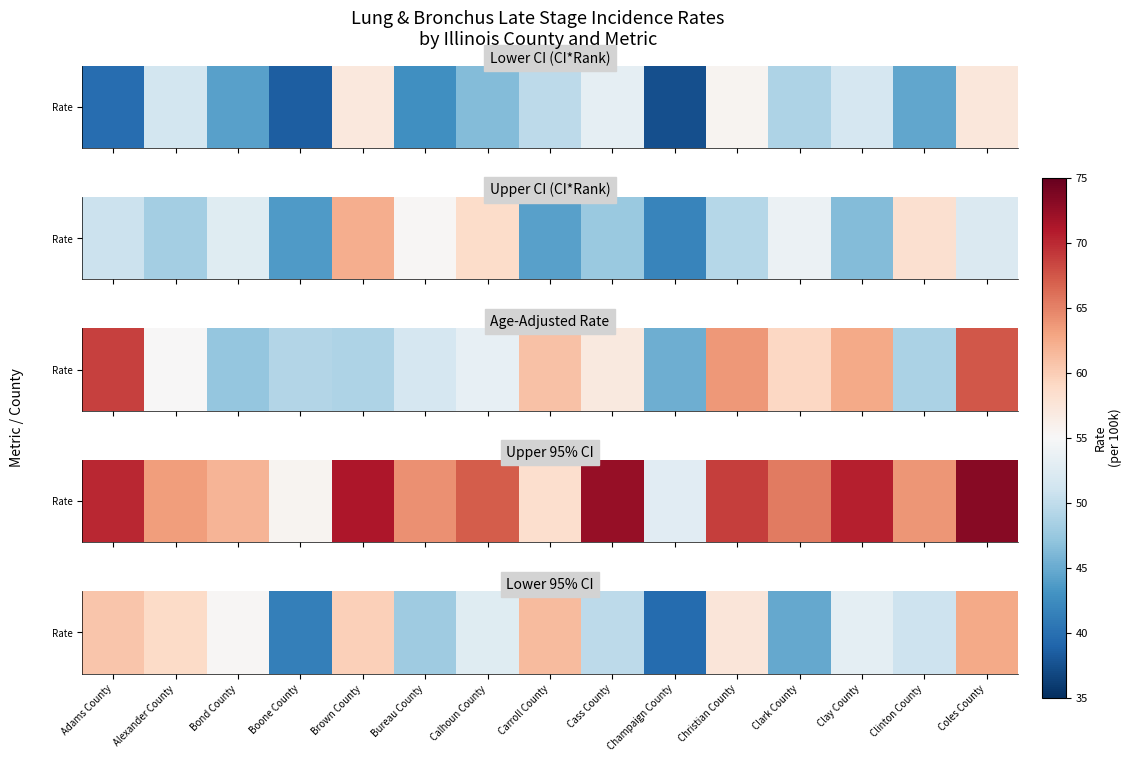

Where is the data nearest to the value 51?

Clinton County